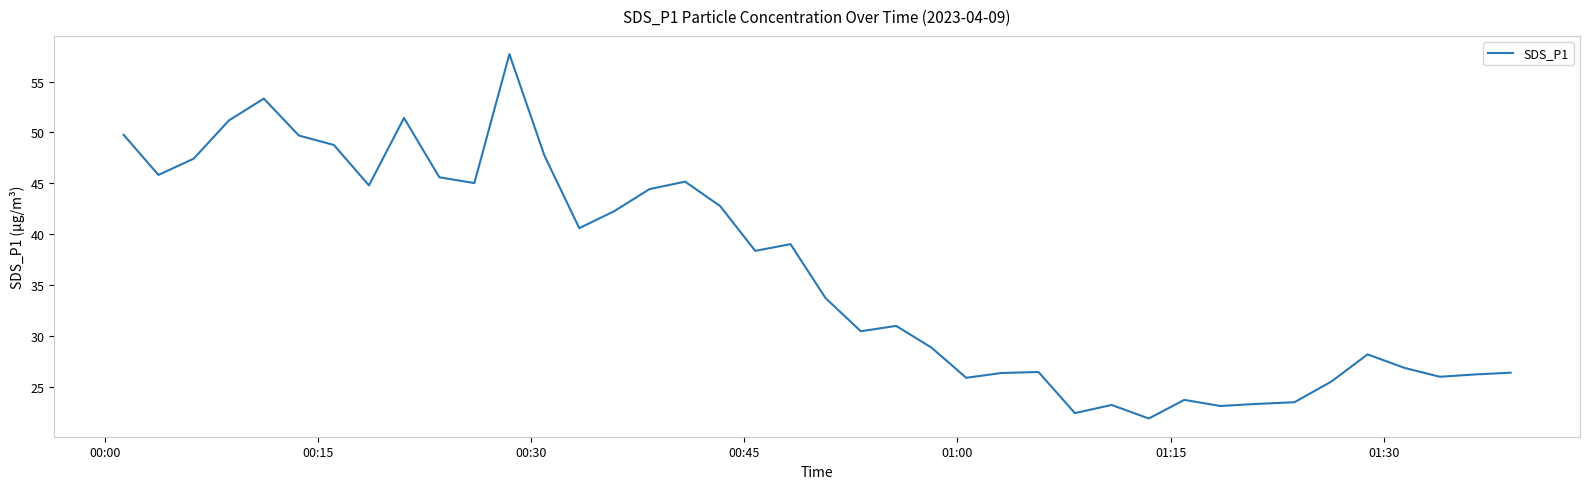

What is the minimum value shown in the chart?

21.9